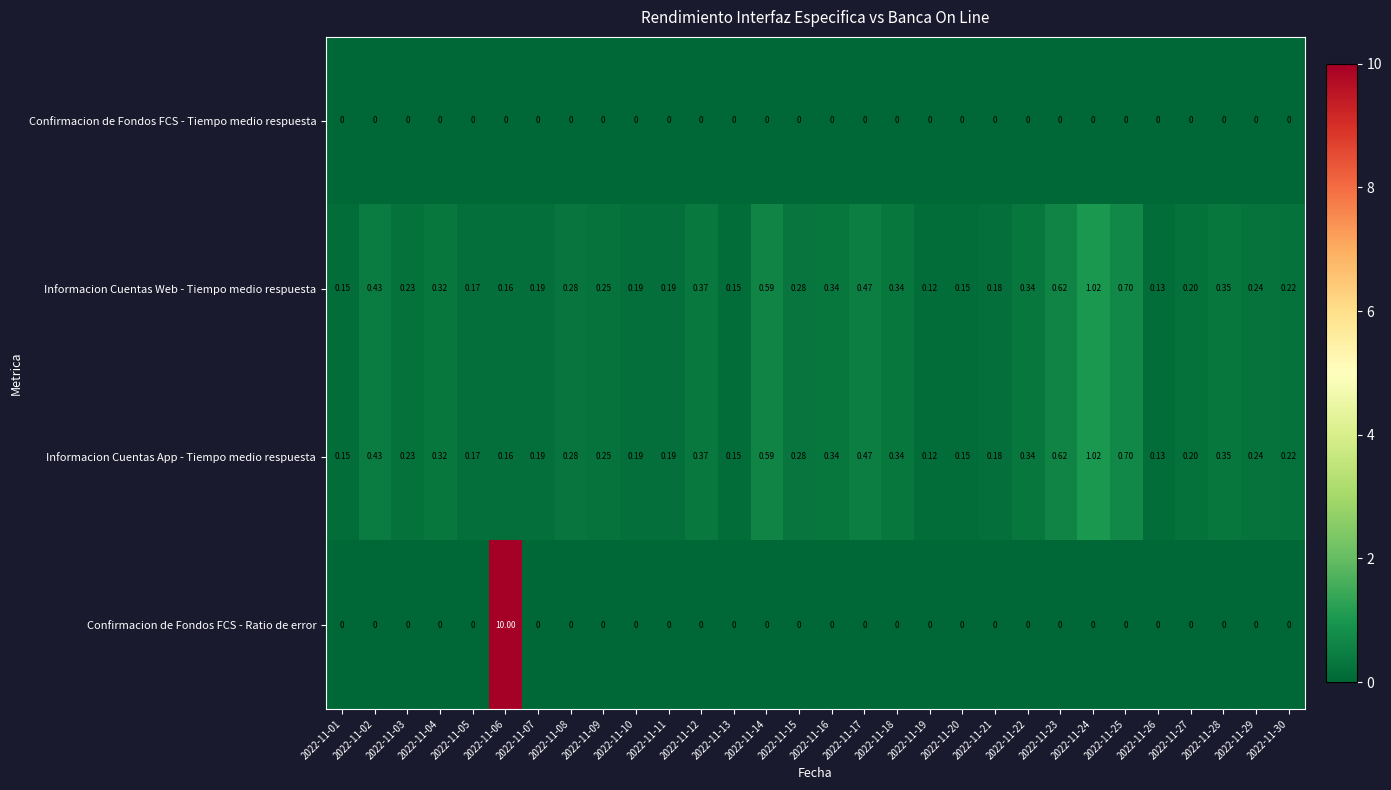

Which series has the largest total across all categories?

Confirmacion de Fondos FCS - Ratio de error